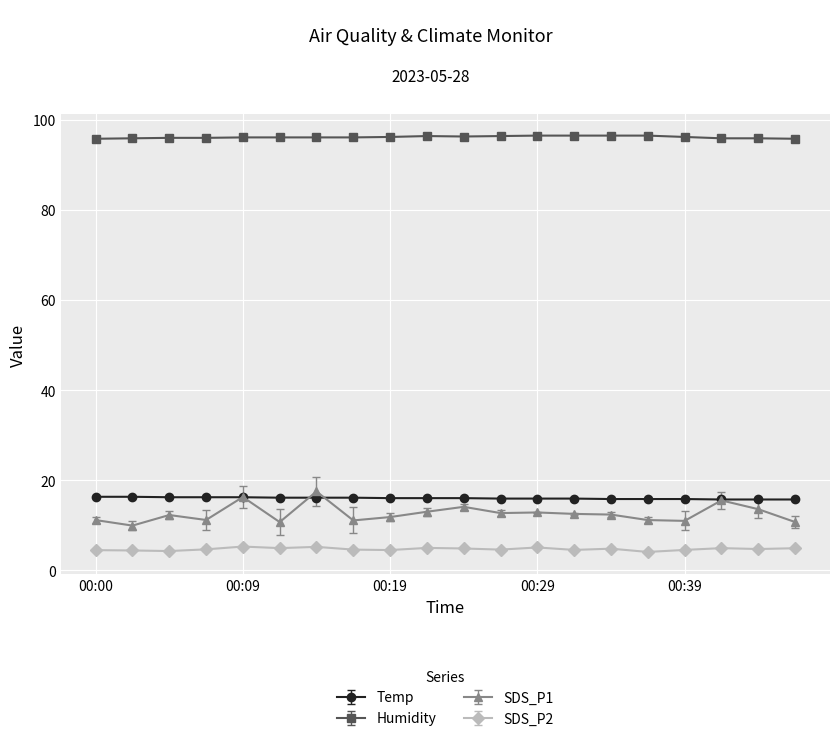

Which series has the largest total across all categories?

Humidity